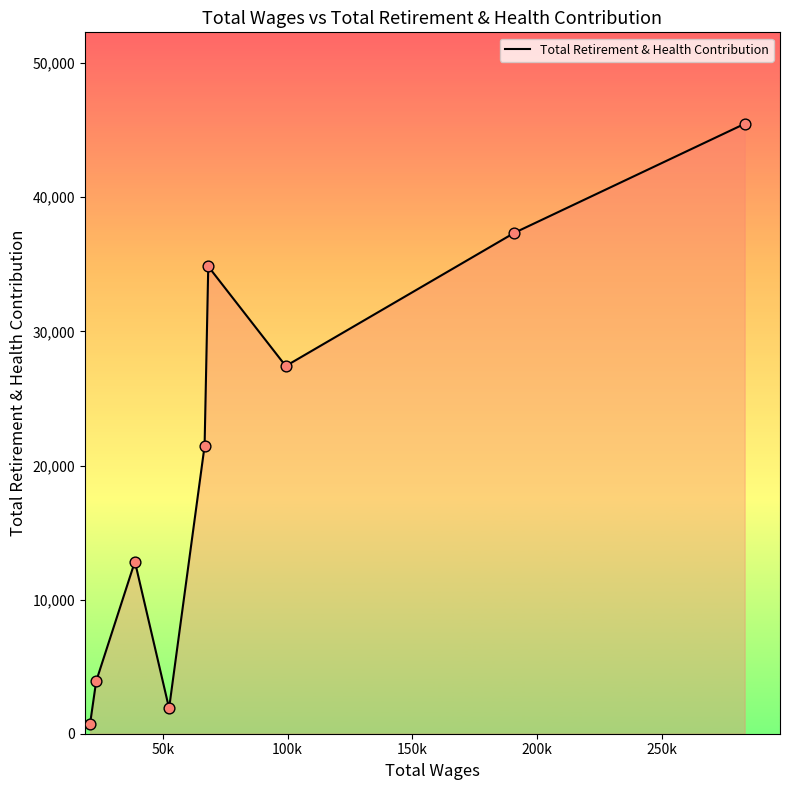

What is the difference between the maximum and minimum values?

44727